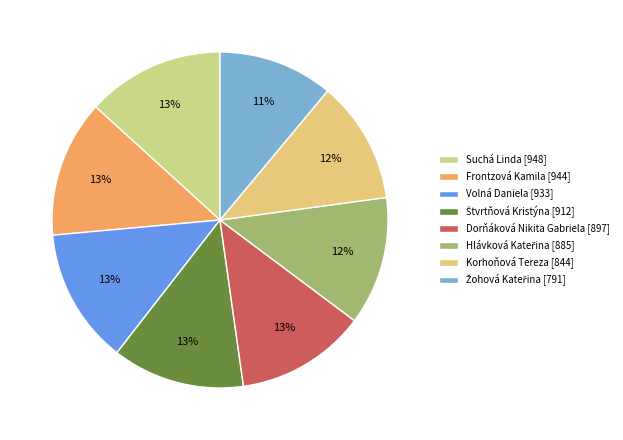

How many slices are in this pie chart?

8